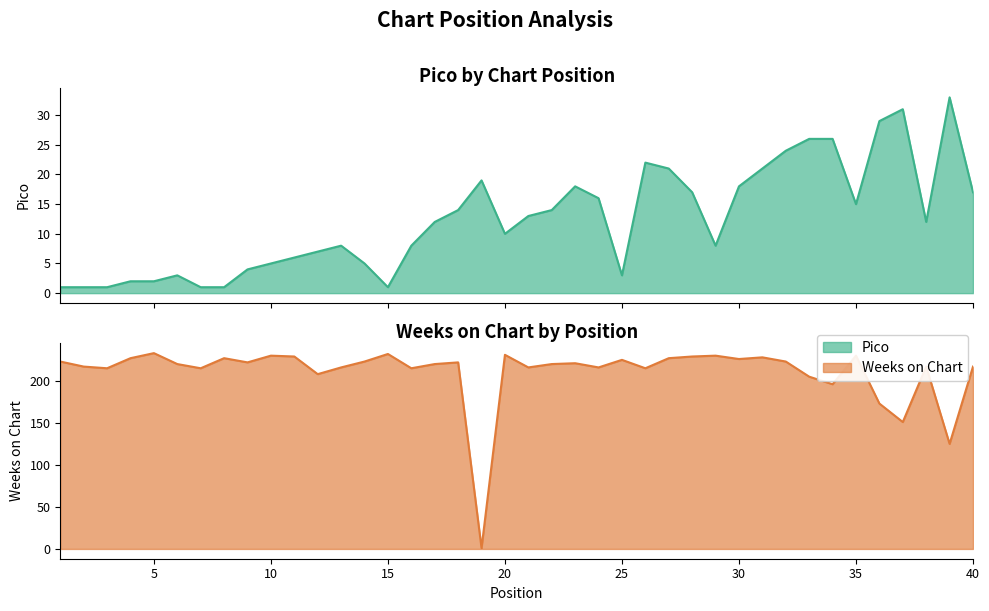

What is the smallest value displayed?

1